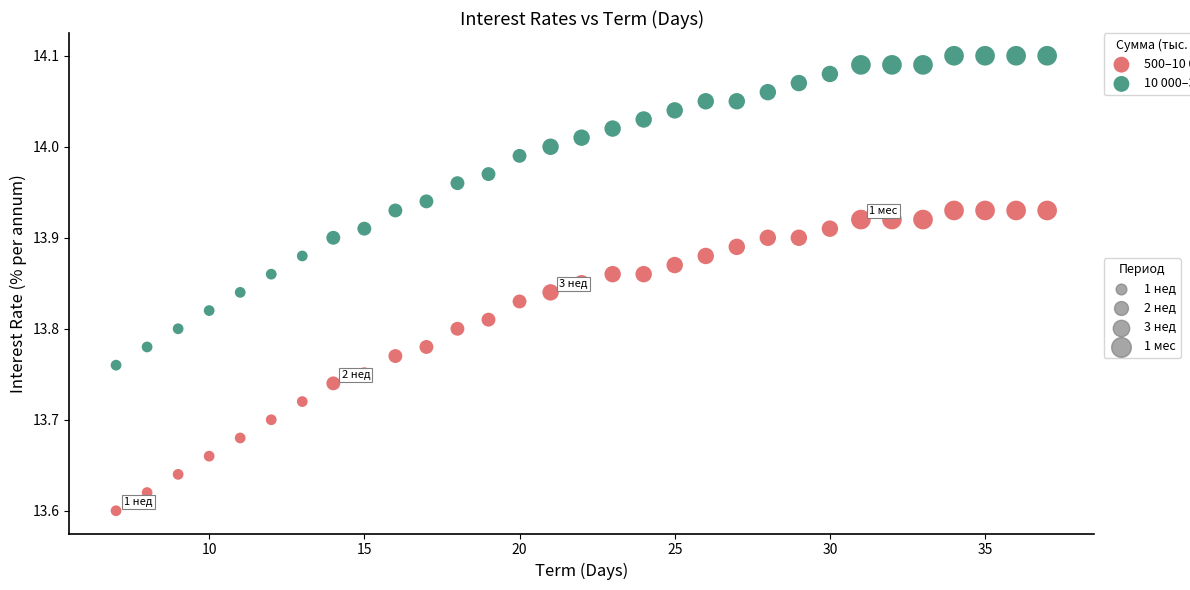

Across all data points, what is the range of X values (max minus min)?

30.0